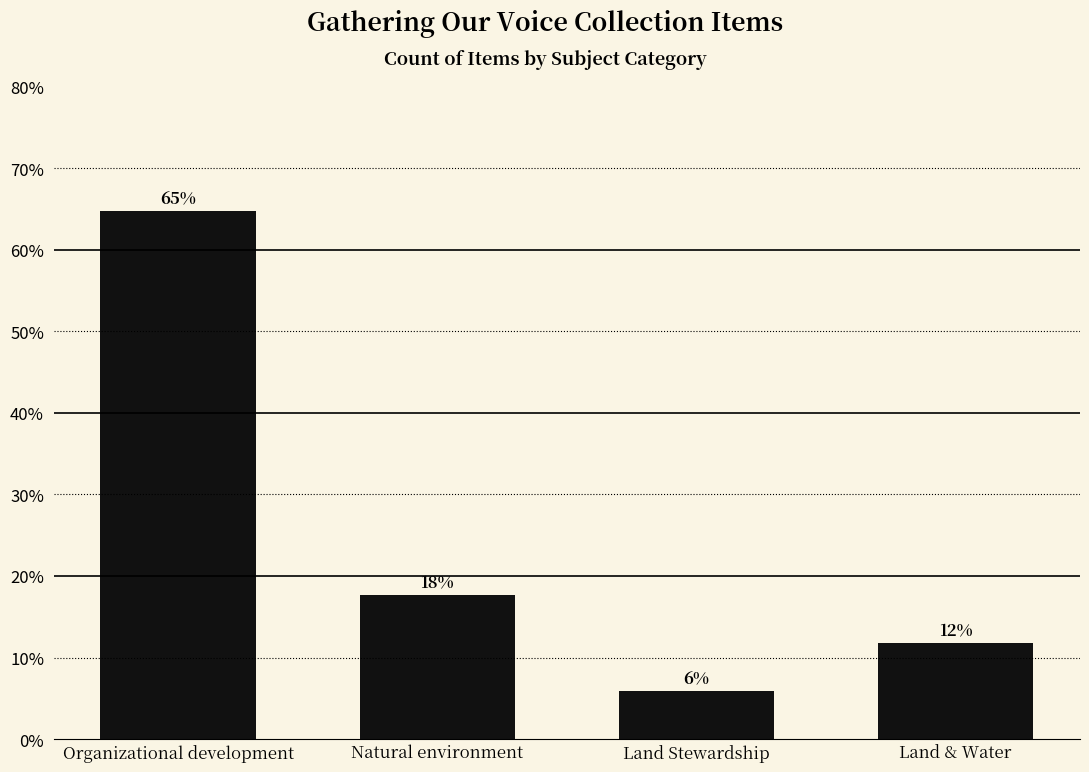

How many bars are there in total?

4